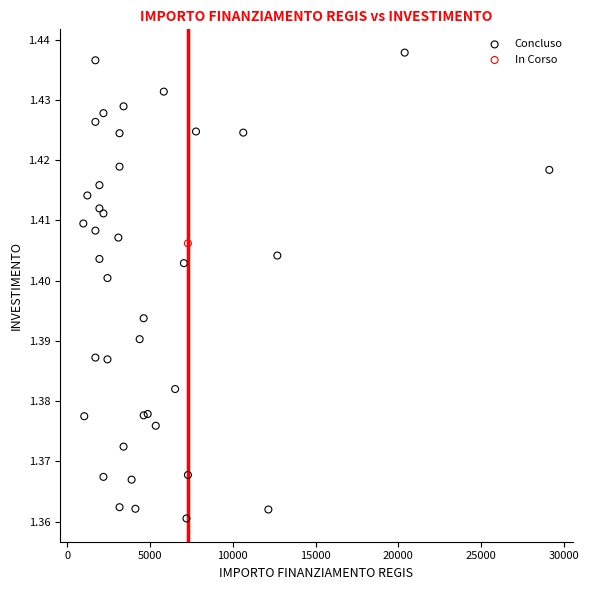

What are all the series names shown in the legend?

Concluso, In Corso